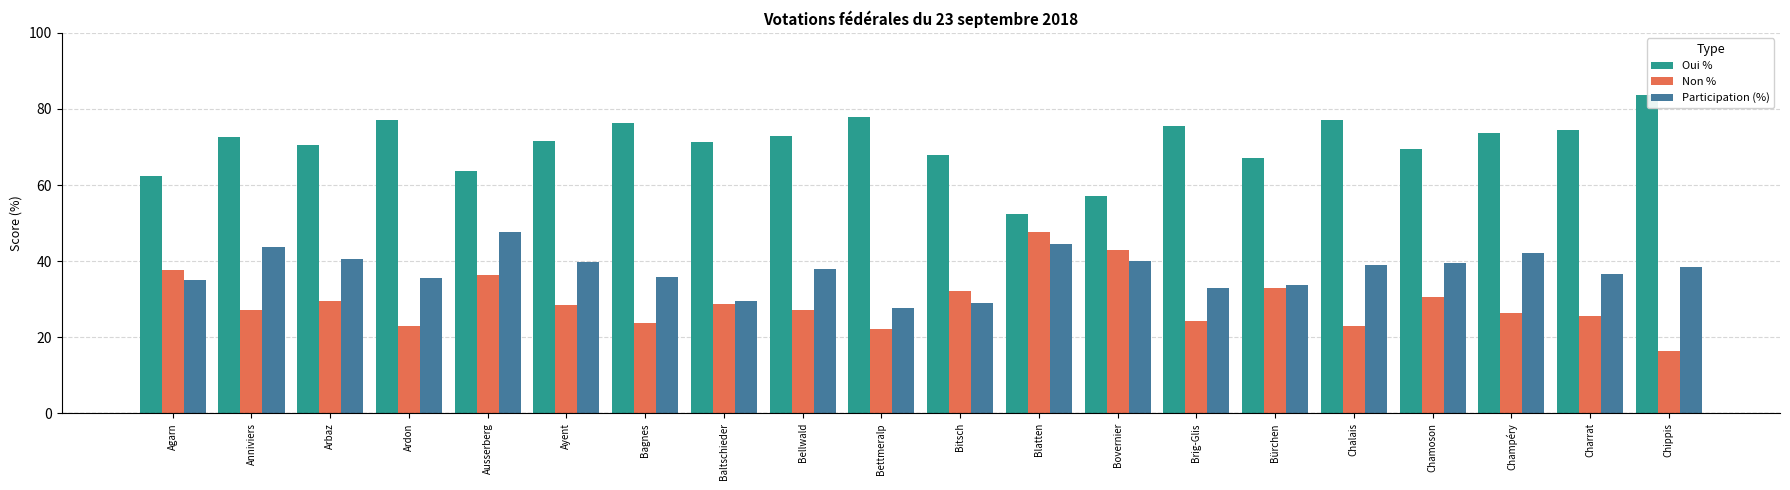

Is the value of Oui % at Chalais greater than the value of Participation (%) at Charrat?

Yes